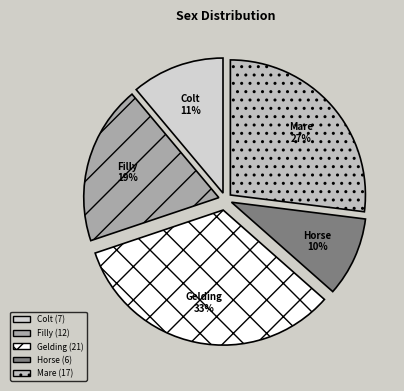

Combined, do Mare and Horse account for over 50%?

No